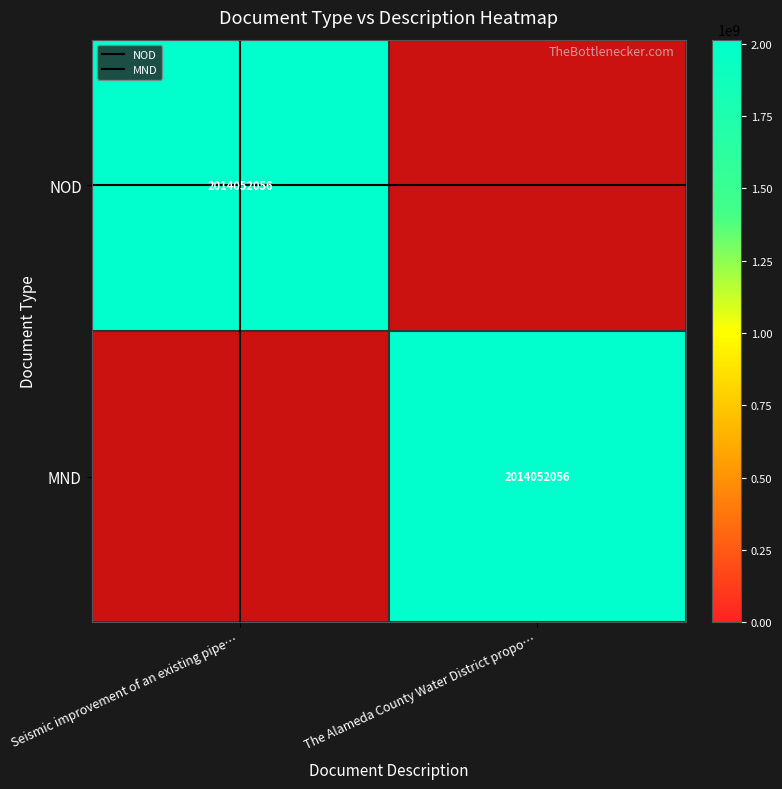

Between The Alameda County Water District propo… and Seismic improvement of an existing pipe…, which is larger?

The Alameda County Water District propo…